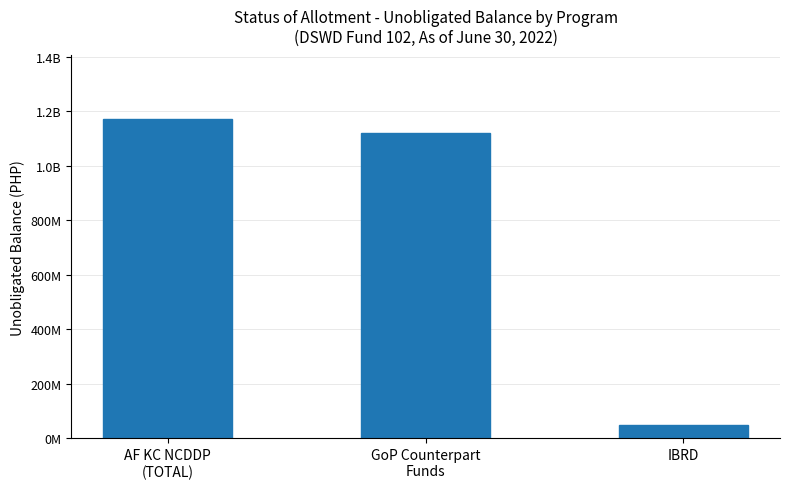

Are the bars horizontal?

No